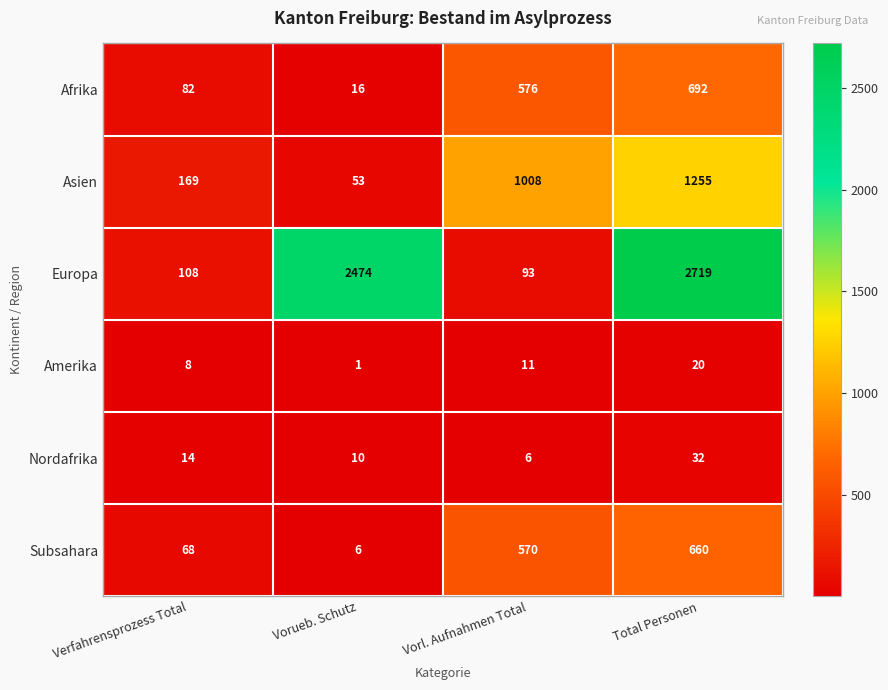

The value of Amerika at Vorl. Aufnahmen Total is 11. True or false?

True